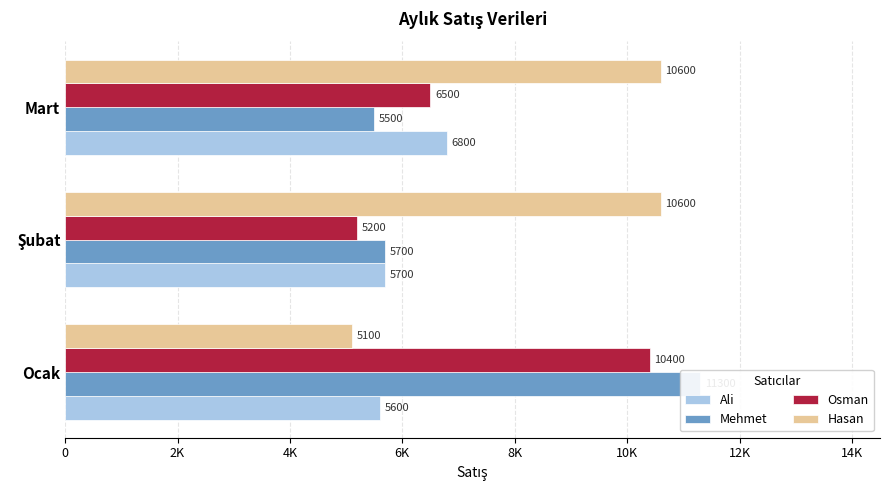

Which has a higher value, Şubat or Mart?

Mart